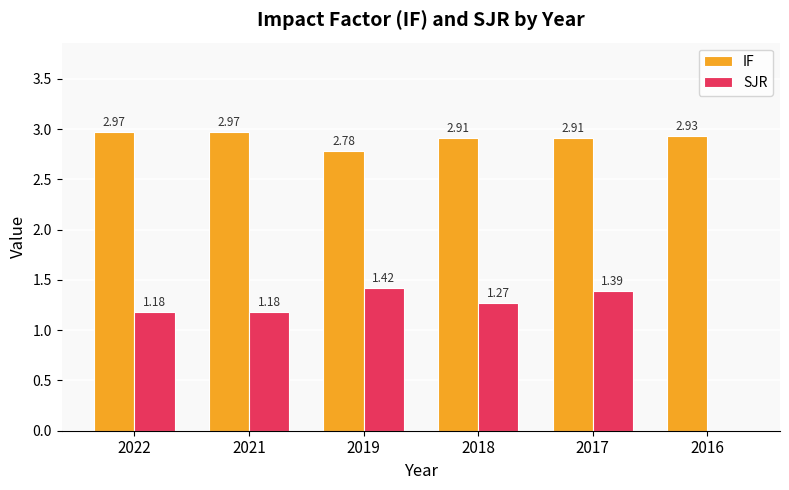

Which series has the largest range (max minus min)?

SJR